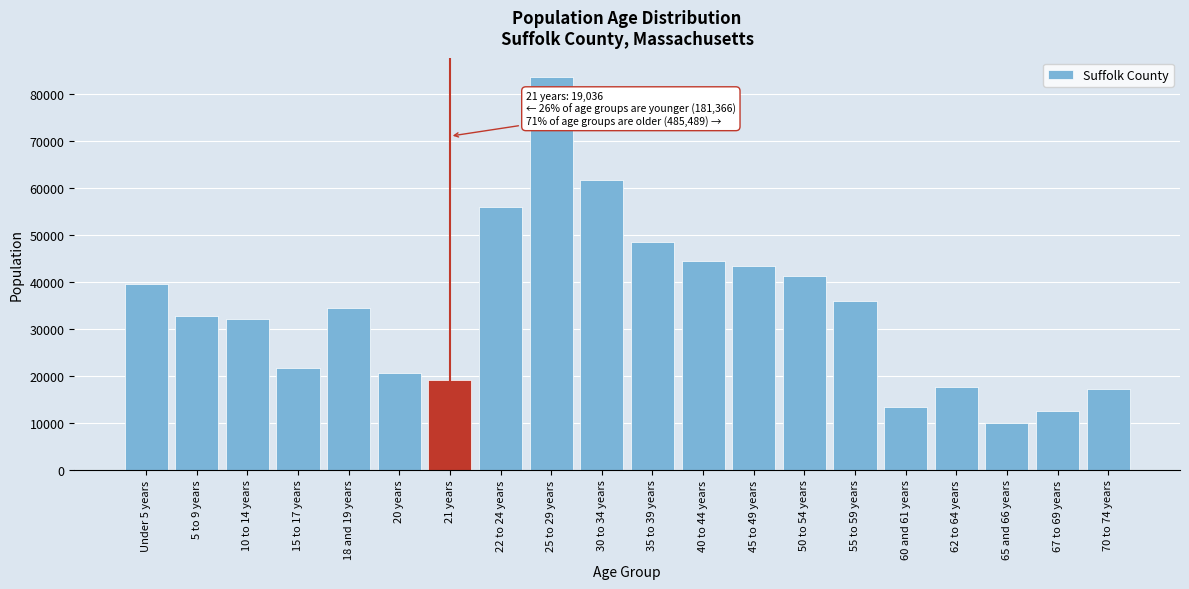

Reading left to right, extract all data points from this chart.

Under 5 years=39574	5 to 9 years=32832	10 to 14 years=32164	15 to 17 years=21705	18 and 19 years=34520	20 years=20571	21 years=19036	22 to 24 years=55897	25 to 29 years=83621	30 to 34 years=61780	35 to 39 years=48501	40 to 44 years=44428	45 to 49 years=43423	50 to 54 years=41257	55 to 59 years=35991	60 and 61 years=13437	62 to 64 years=17560	65 and 66 years=9859	67 to 69 years=12610	70 to 74 years=17125